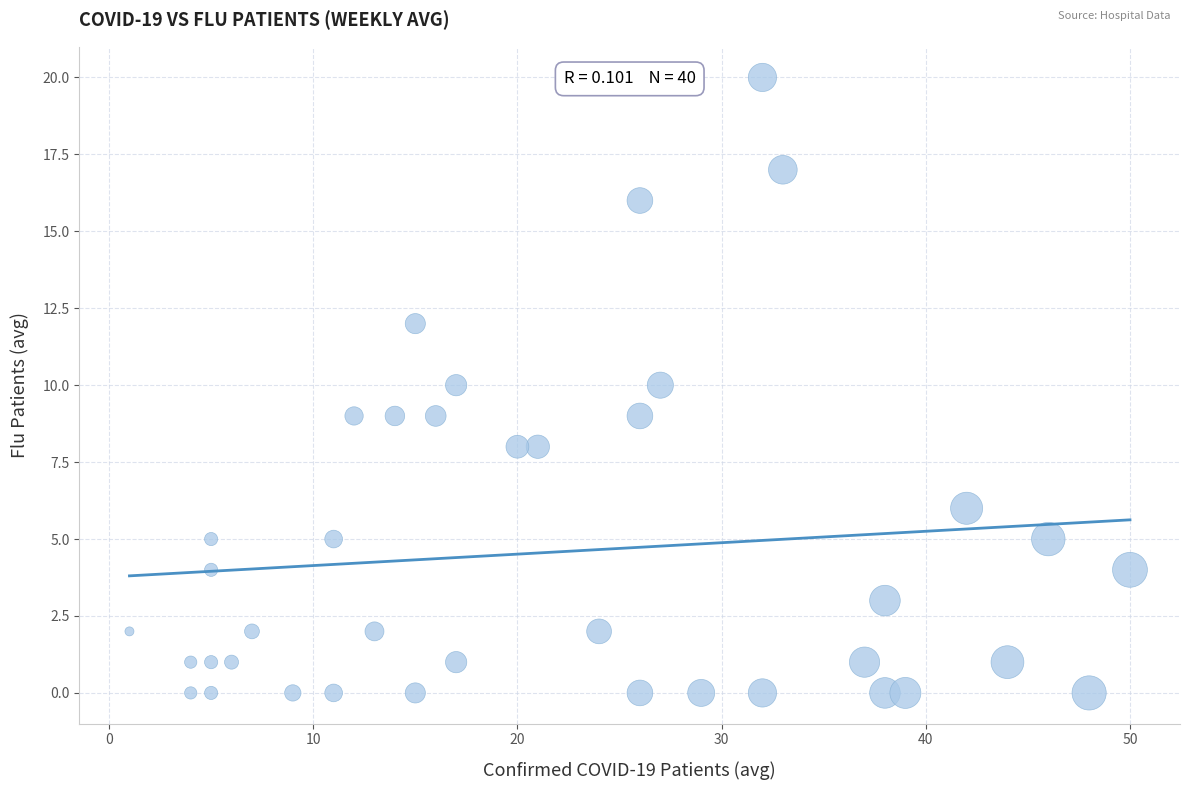

What is the range of X values (max minus min)?

49